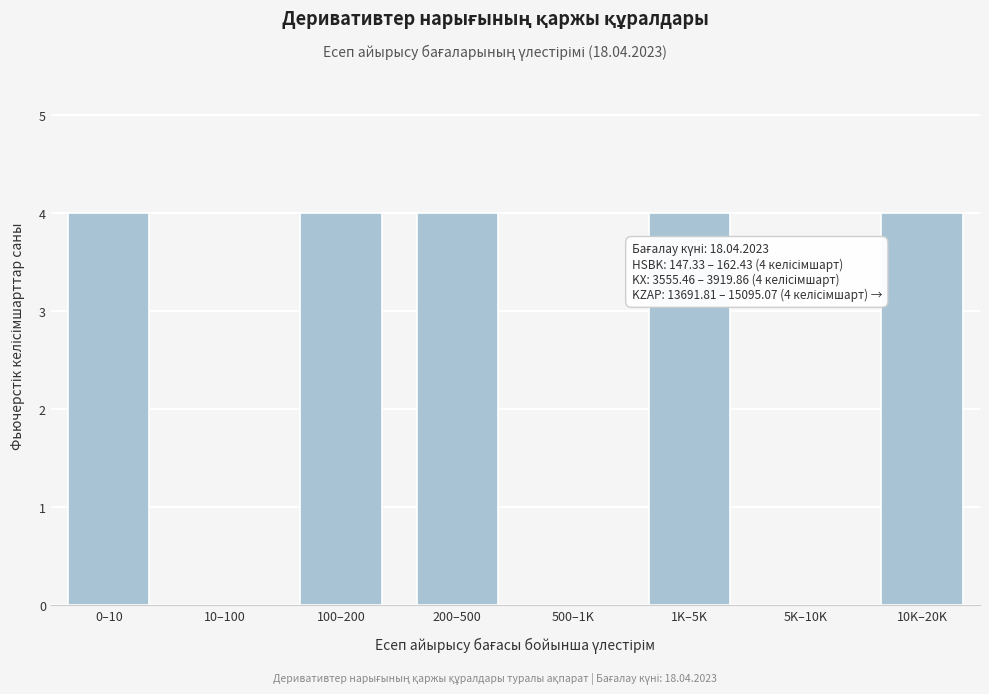

Reading left to right, list all the values displayed in this chart.

0–10=4	10–100=0	100–200=4	200–500=4	500–1K=0	1K–5K=4	5K–10K=0	10K–20K=4